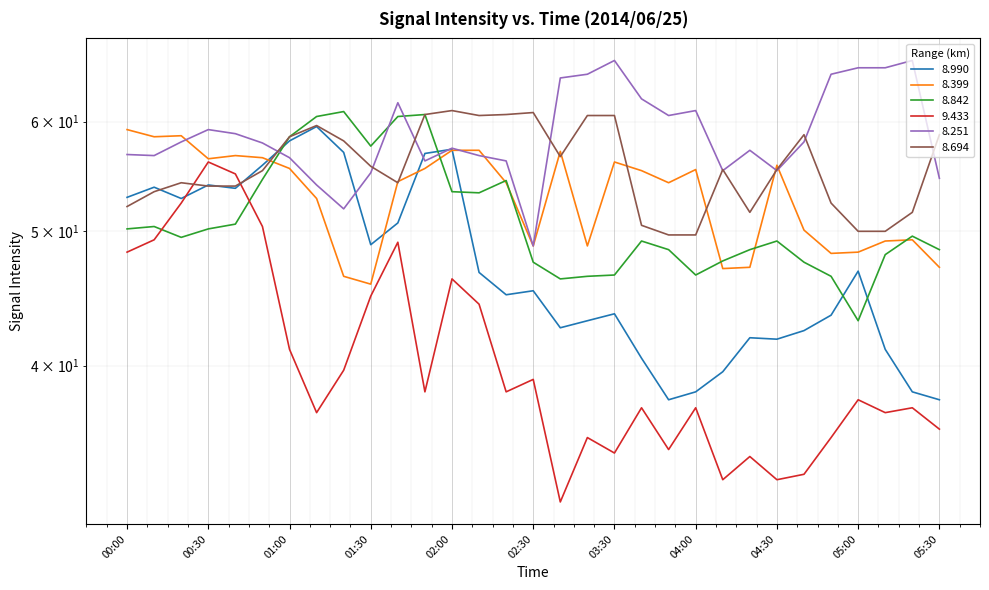

The 8.251 series shows 96.9 at 02:20. True or false?

False